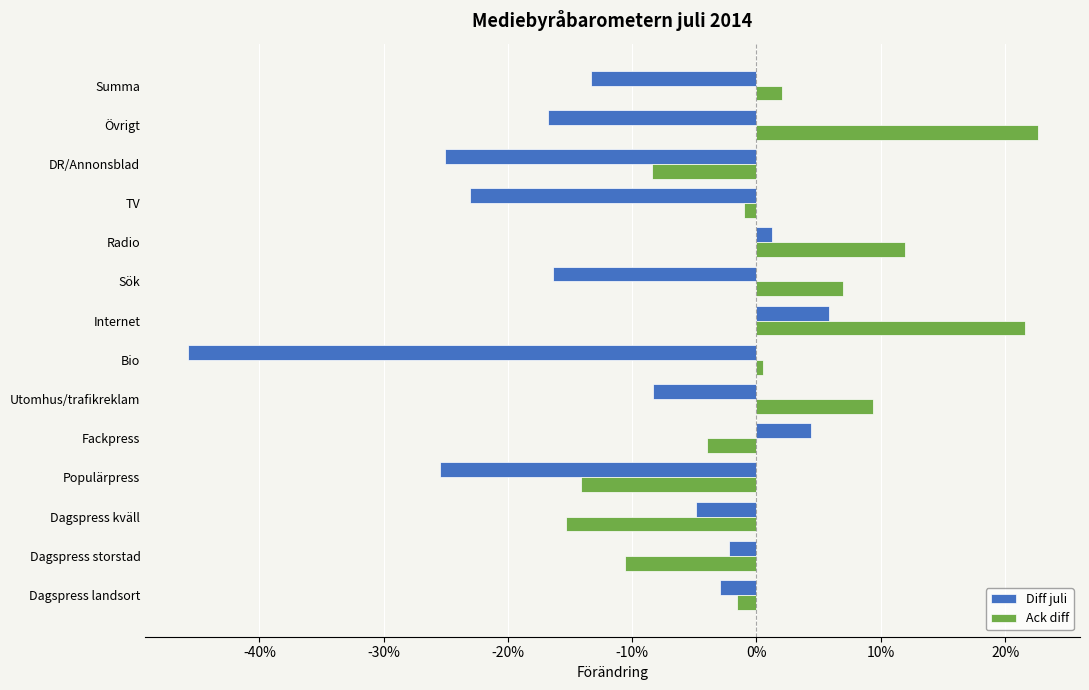

Rank the series by their average value, from highest to lowest.

Ack diff, Diff juli